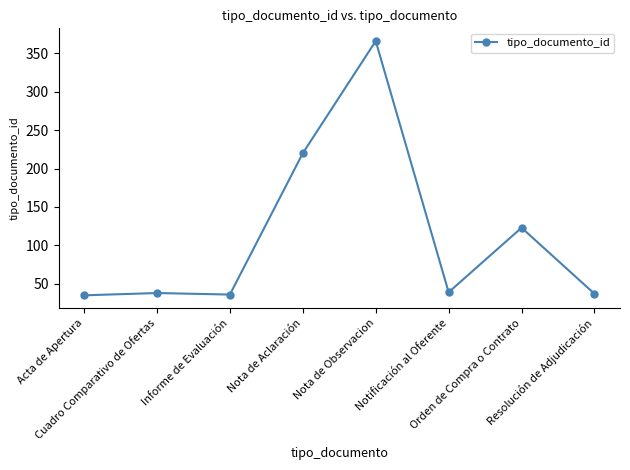

Does the chart have visible grid lines?

No